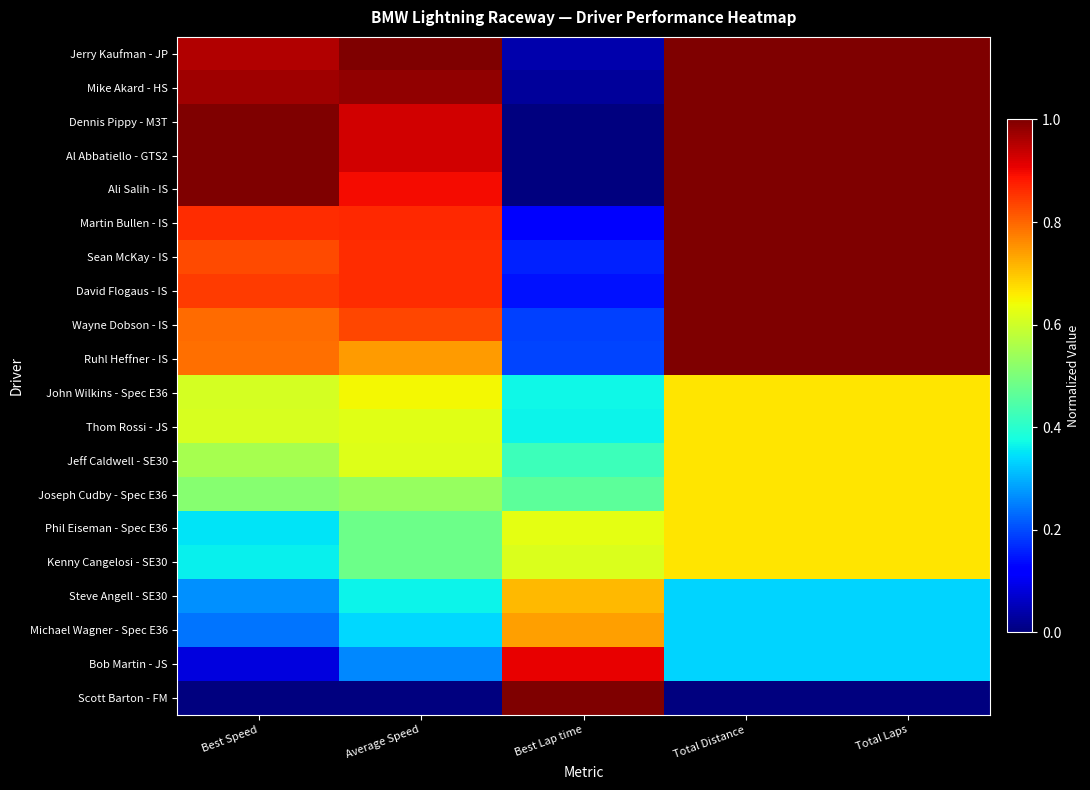

How many distinct data groups are displayed?

20